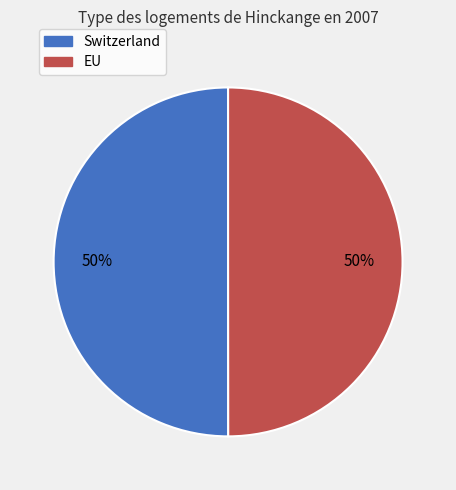

Is it true that EU is 62% of the pie?

False